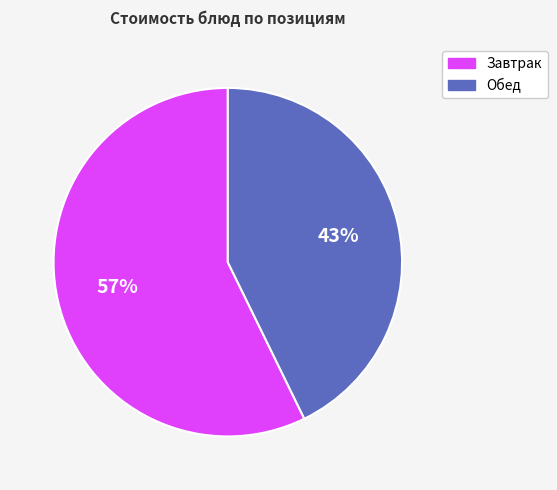

To the nearest percent, what is the difference between the largest and smallest slice percentages?

14%